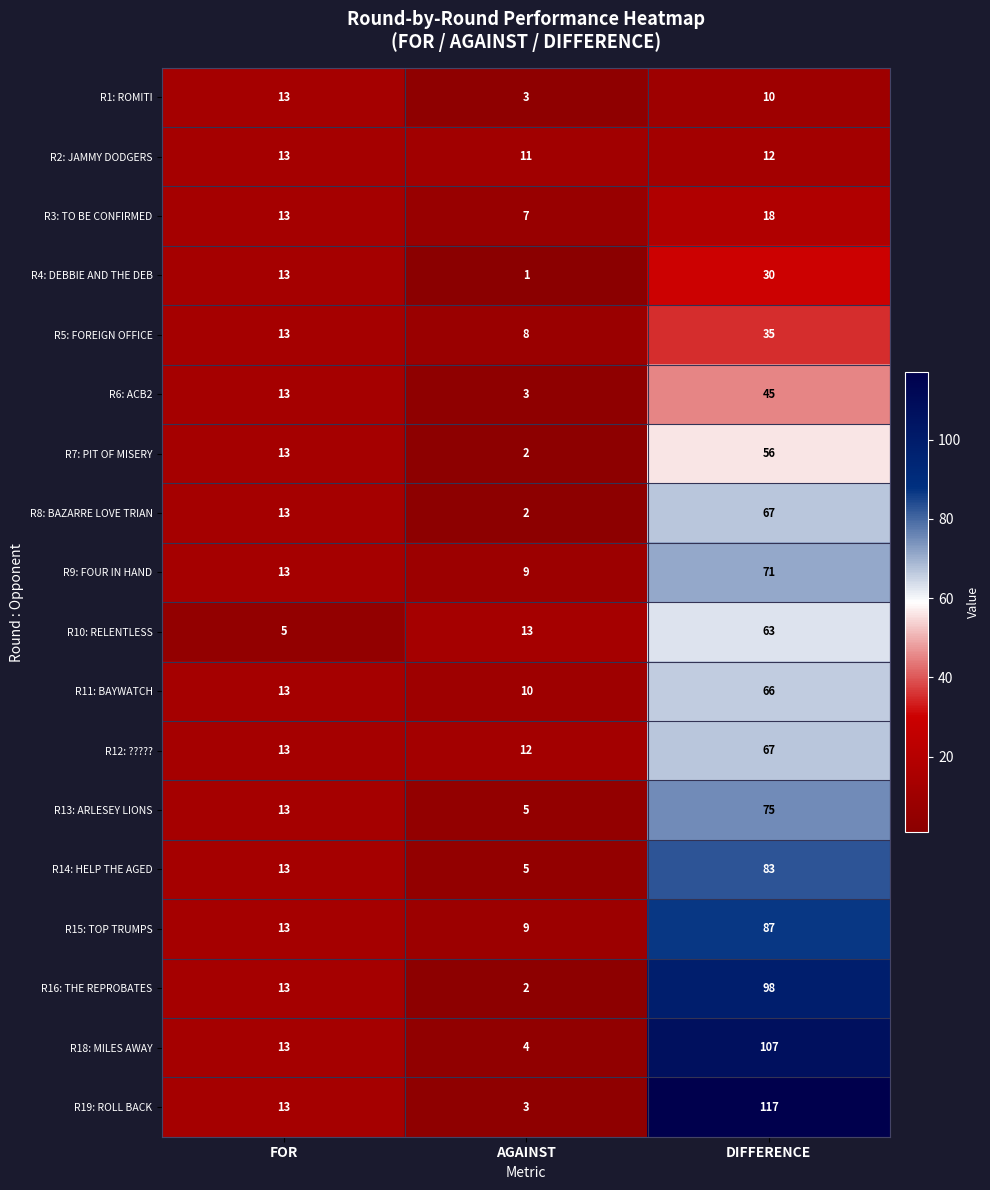

How many categories are shown in the chart?

3